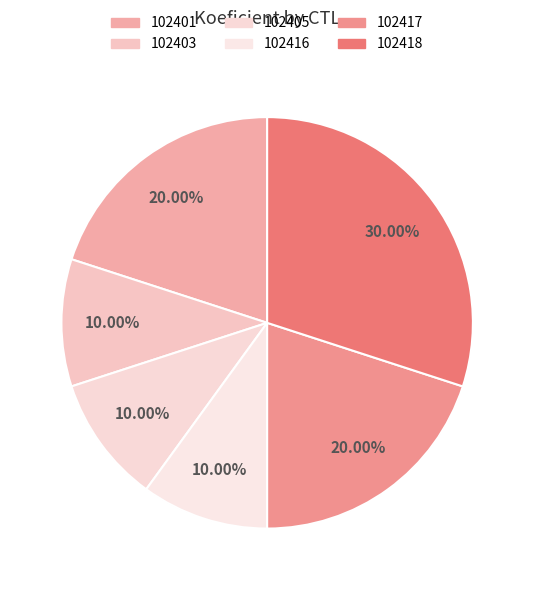

True or false: 102405 accounts for 1% of the total.

False